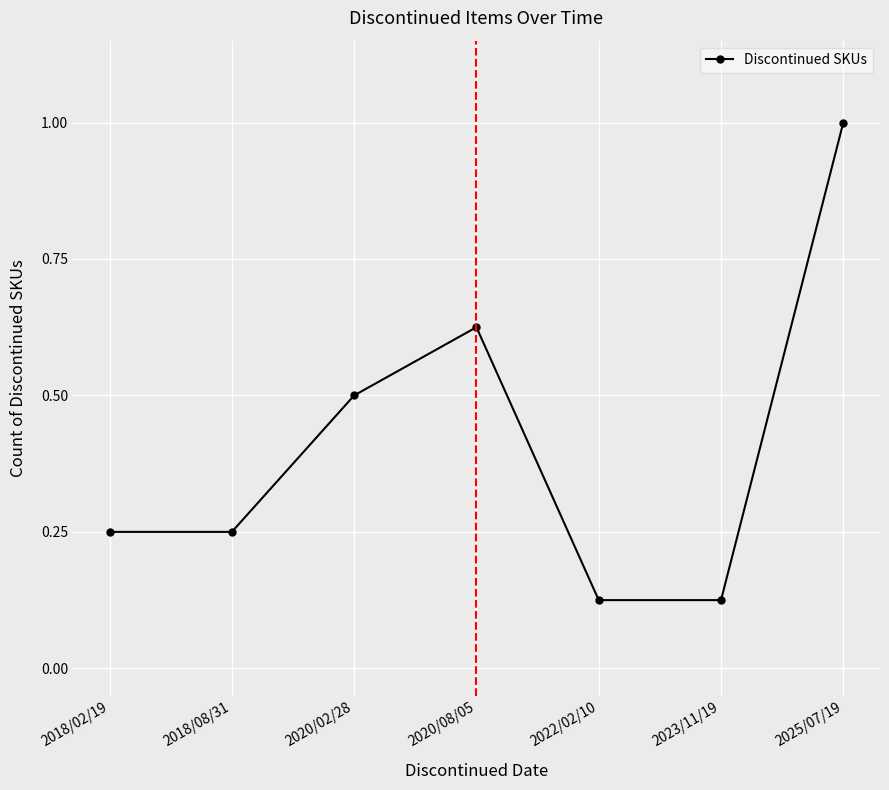

What is the sum of the values at 2018/02/19 and 2020/02/28?

0.8